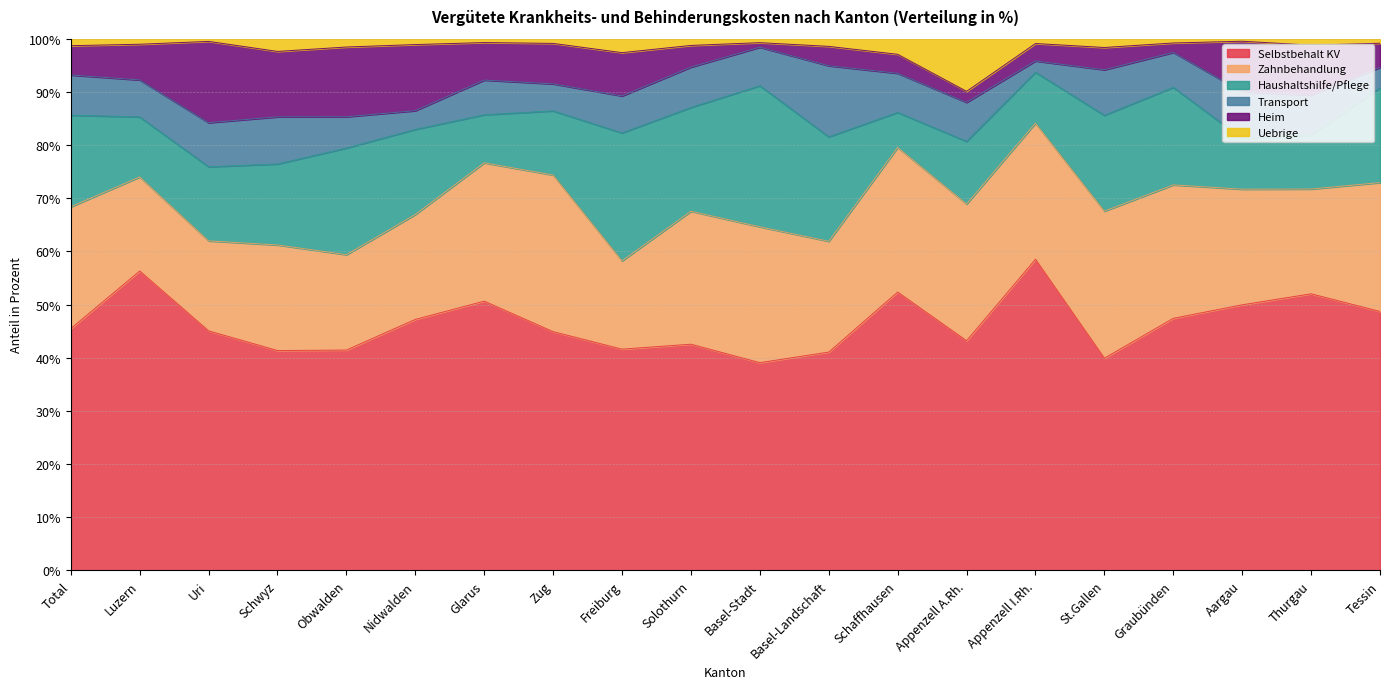

Does the chart display data point markers on the line(s)?

No